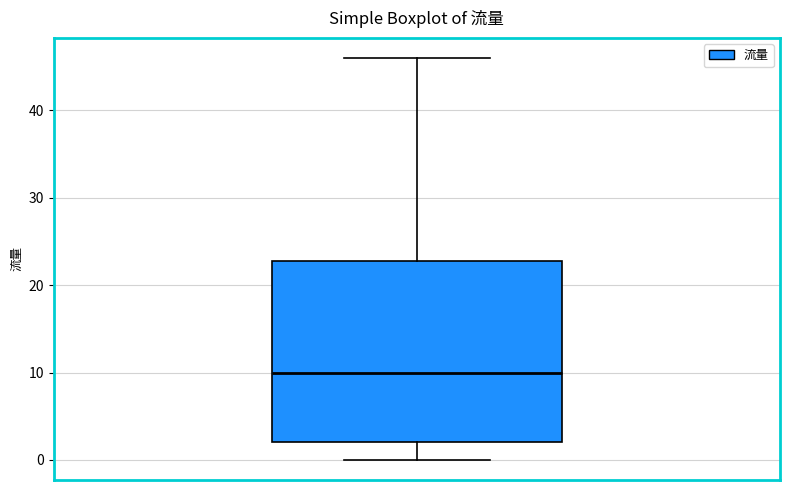

Read this box plot against the y-axis: the position of the median line, the range covered by the box, and the ends of both whiskers. The values are not printed on the chart, so give them approximately, as read against the axis.

median 10, box 2 to 23, whiskers 0 to 46